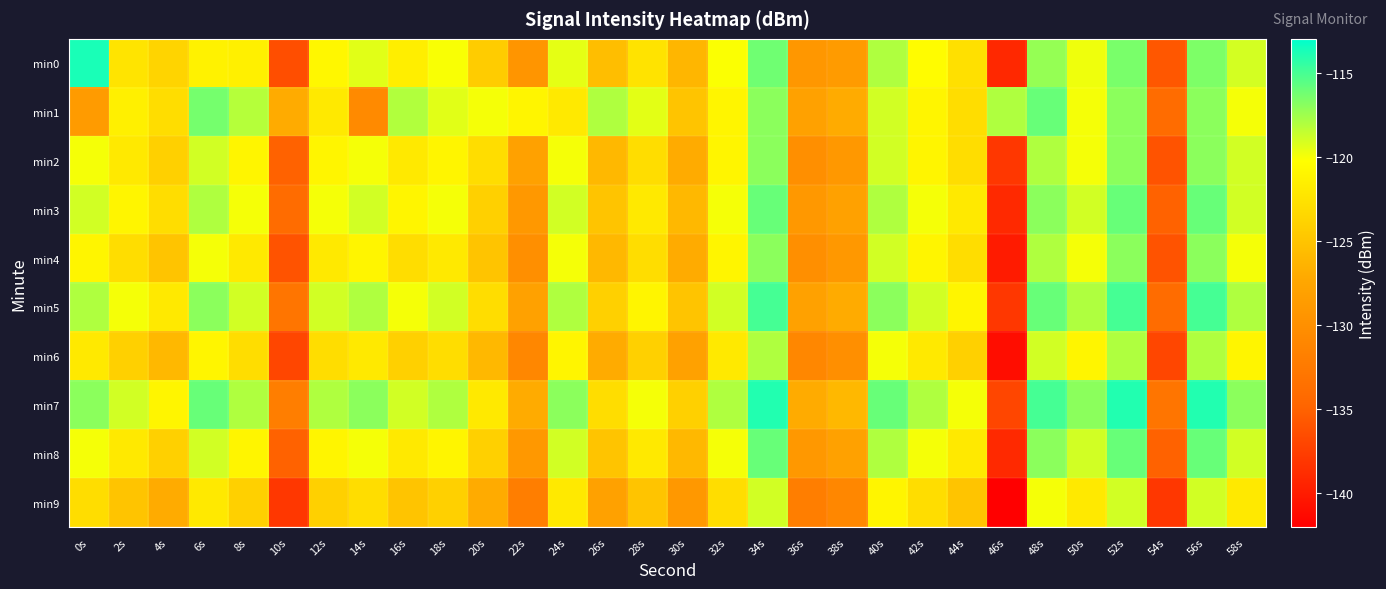

At which category is the sum across all series the highest?

34s